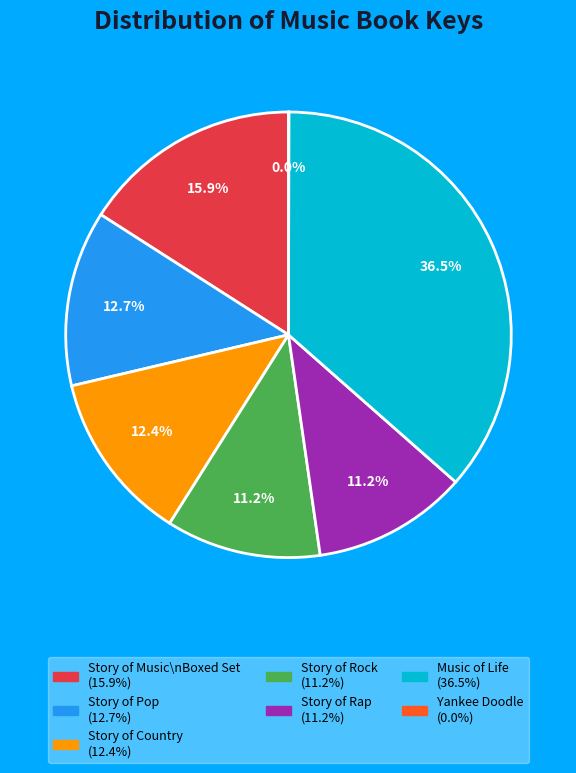

Is there any slice that represents more than half of the pie?

No